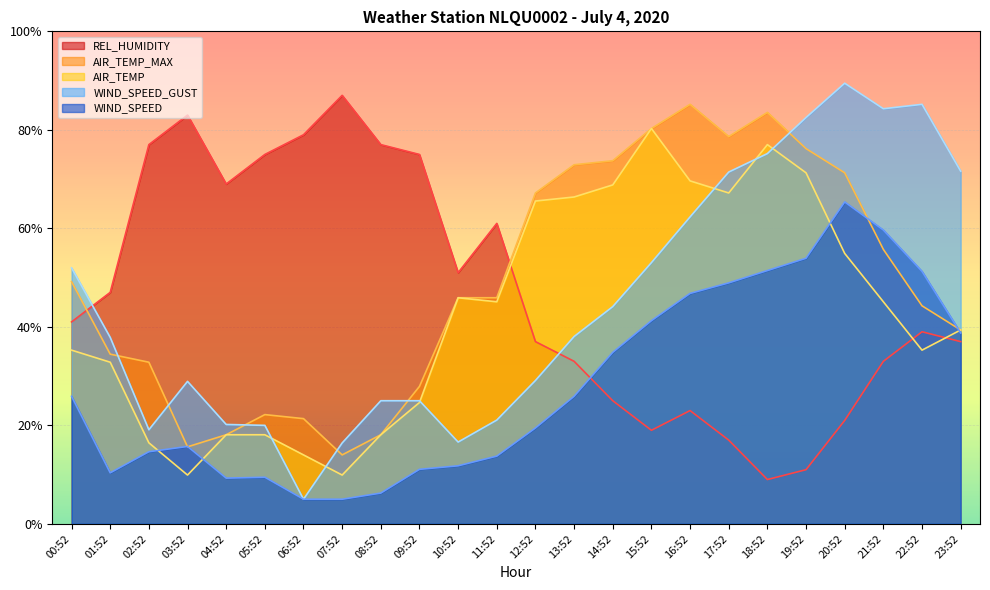

The WIND_SPEED_GUST series shows 62.3 at 16:52. True or false?

True